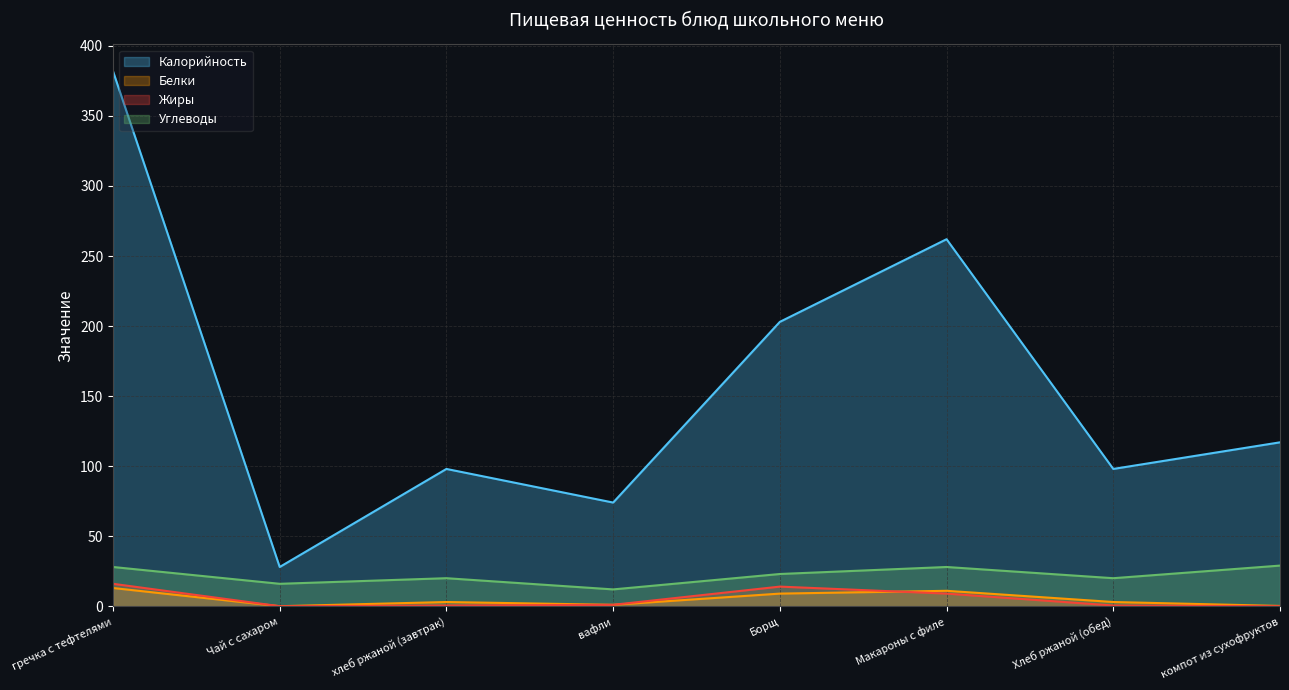

Which series changed the most between Макароны с филе and Хлеб ржаной (обед)?

Калорийность